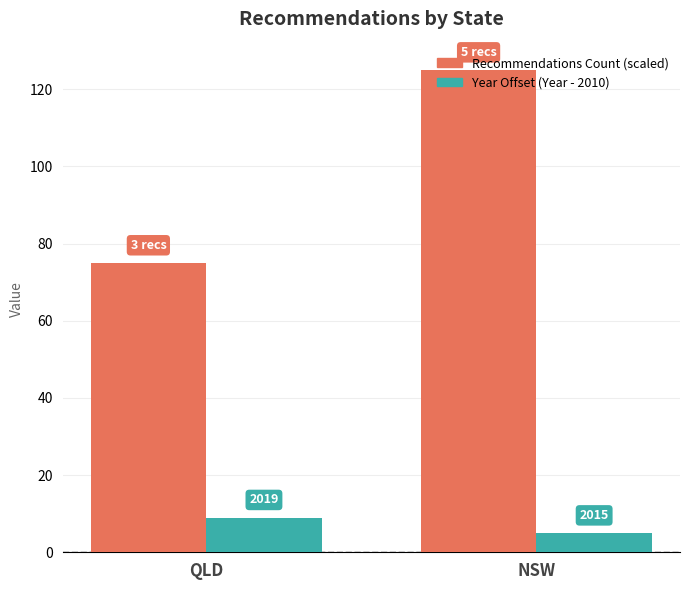

How many bars are there in each group?

2